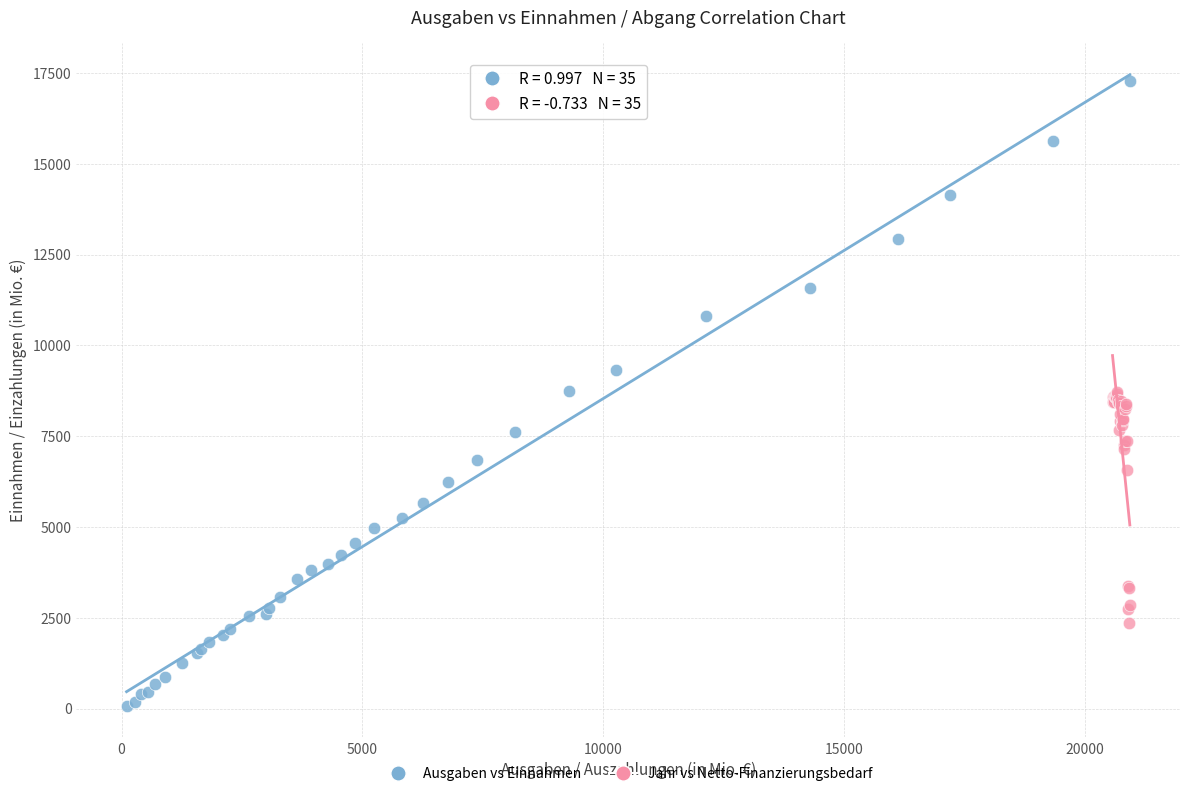

Which series contains the highest Y value?

Ausgaben vs Einnahmen